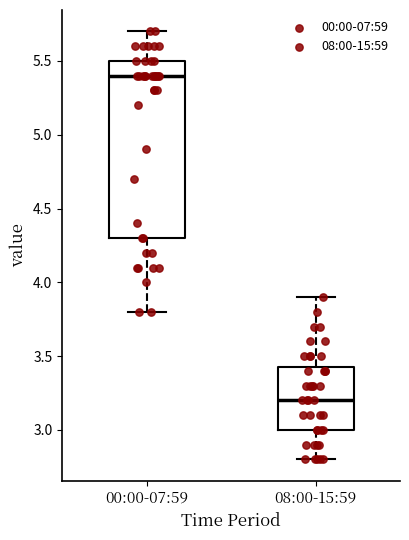

Reading left to right, transcribe this box plot: for each box, give where its median line is, the range the box spans, and where its two whiskers end, as read against the y-axis. The values are not printed on the chart, so give them approximately, as read against the axis.

00:00-07:59: median 5.40, box 4.30 to 5.50, whiskers 3.80 to 5.70
08:00-15:59: median 3.20, box 3.00 to 3.45, whiskers 2.80 to 3.90